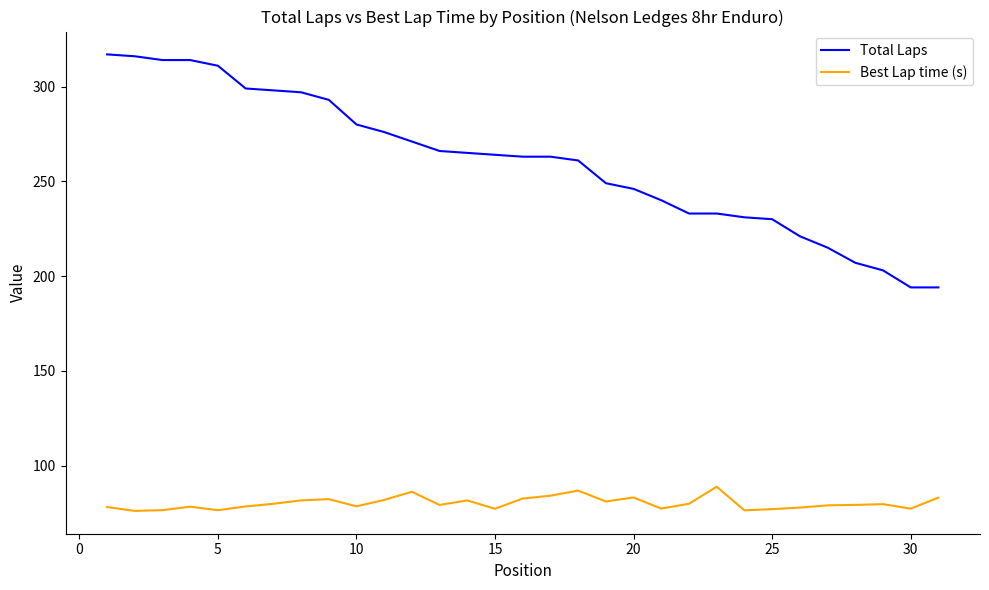

Which series has the largest total across all categories?

Total Laps